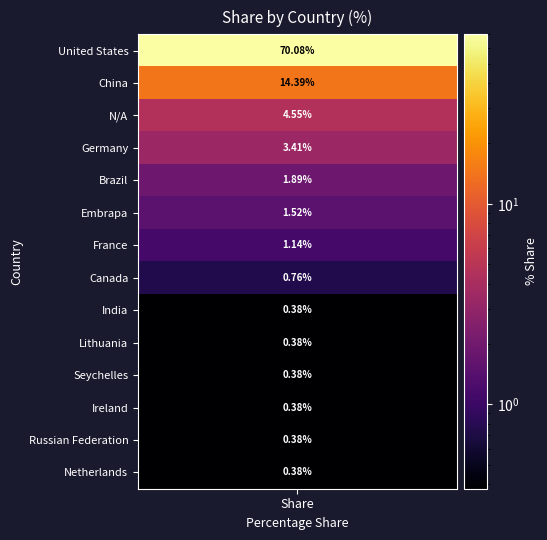

Reading left to right, list all the values displayed in this chart.

United States=70.1	China=14.4	N/A=4.5	Germany=3.4	Brazil=1.9	Embrapa=1.5	France=1.1	Canada=0.8	India=0.4	Lithuania=0.4	Seychelles=0.4	Ireland=0.4	Russian Federation=0.4	Netherlands=0.4